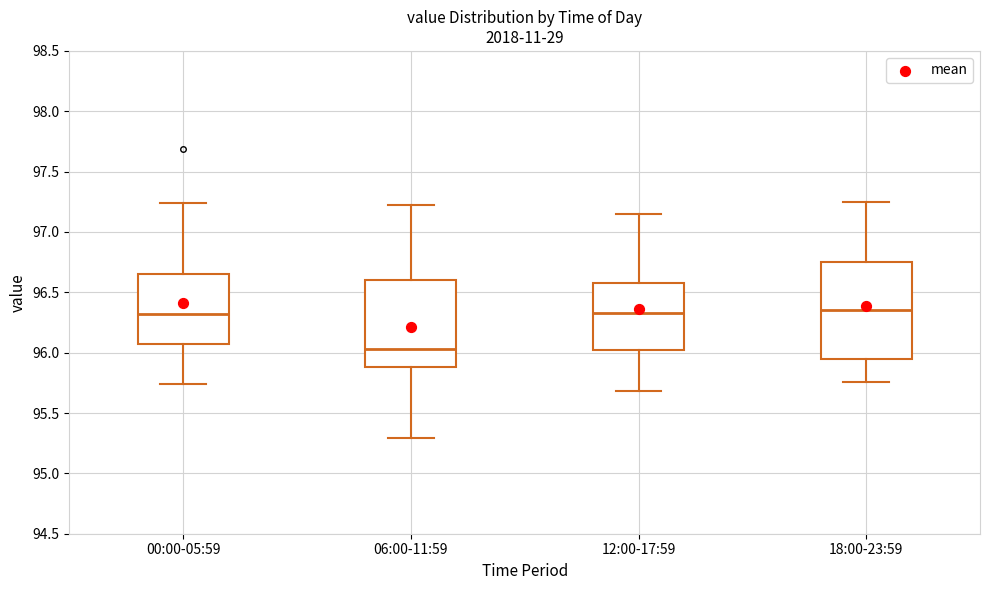

Which box's median line is the lowest?

06:00-11:59